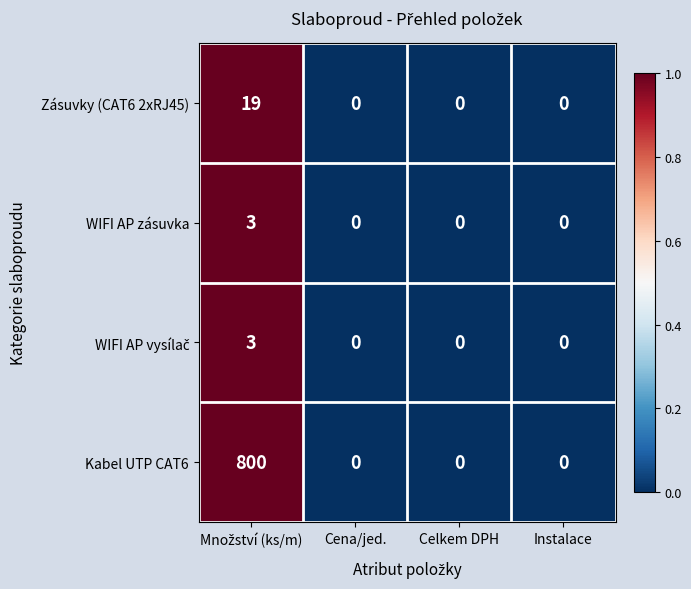

The WIFI AP zásuvka series shows 2 at Instalace. True or false?

False